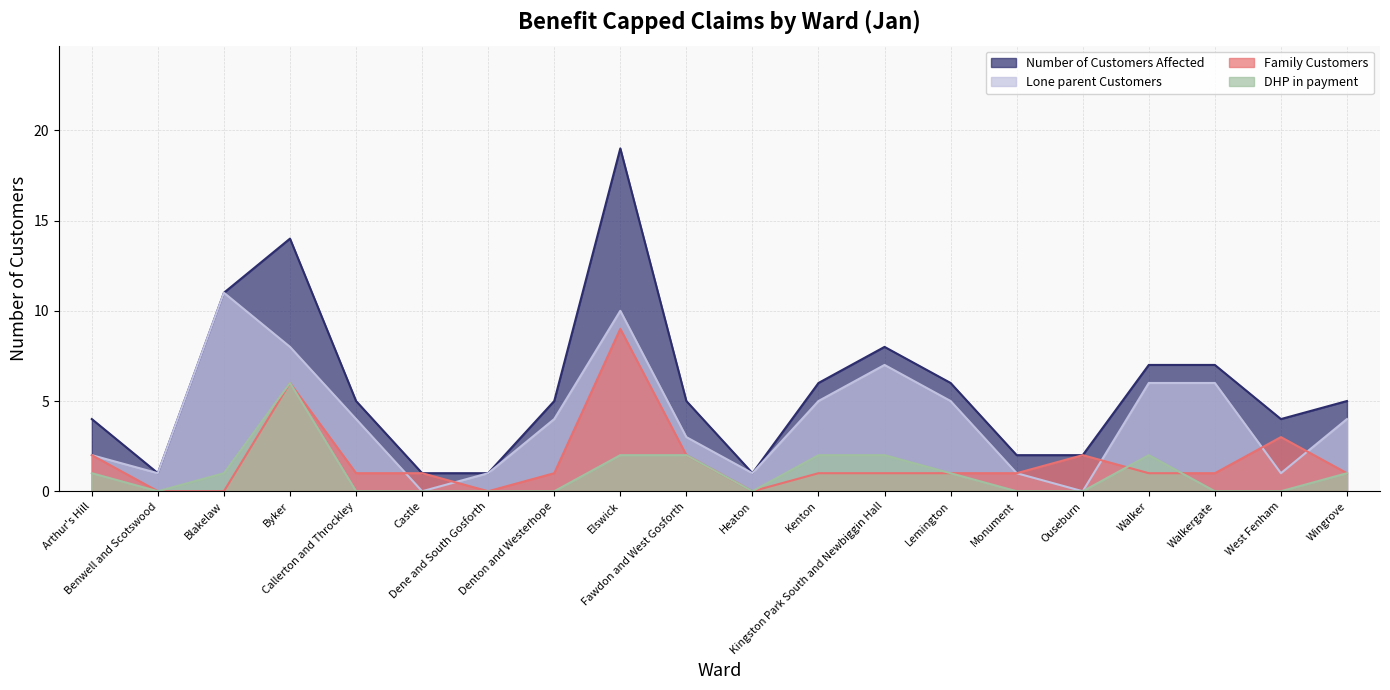

How many data points in Family Customers are above 1?

6